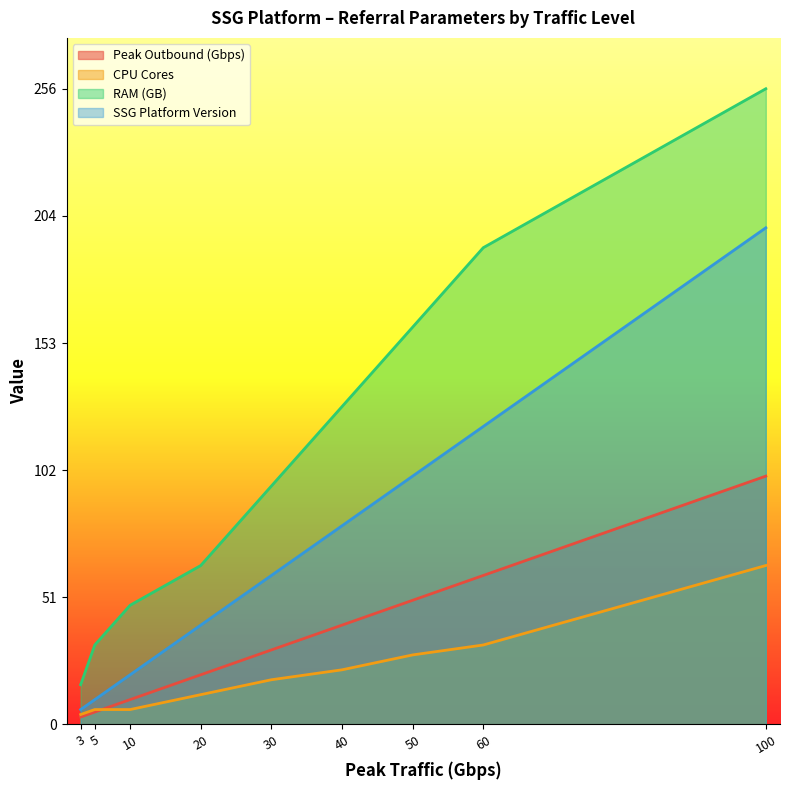

Which label corresponds to the smallest value in the chart?

3